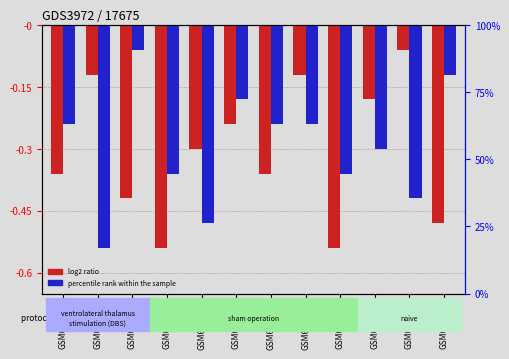

Rank the categories by percentile rank within the sample value from lowest to highest.

GSM634961, GSM634964, GSM634910, GSM634963, GSM634968, GSM634969, GSM634960, GSM634966, GSM634967, GSM634965, GSM634911, GSM634962